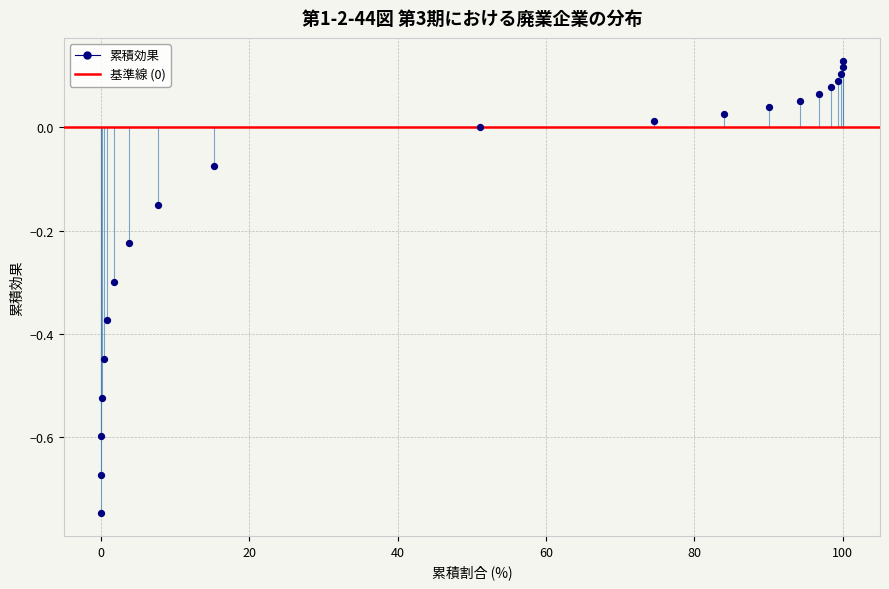

What is the range of Y values (max minus min)?

0.9